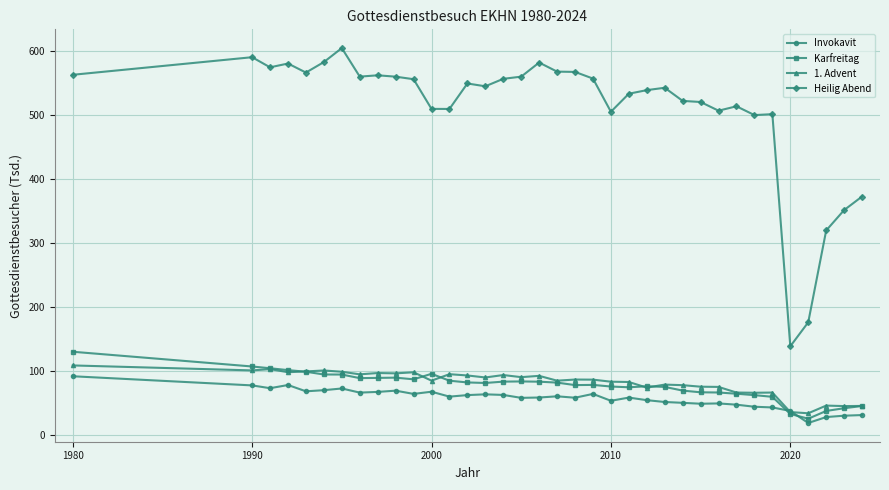

What are all the series names shown in the legend?

Invokavit, Karfreitag, 1. Advent, Heilig Abend